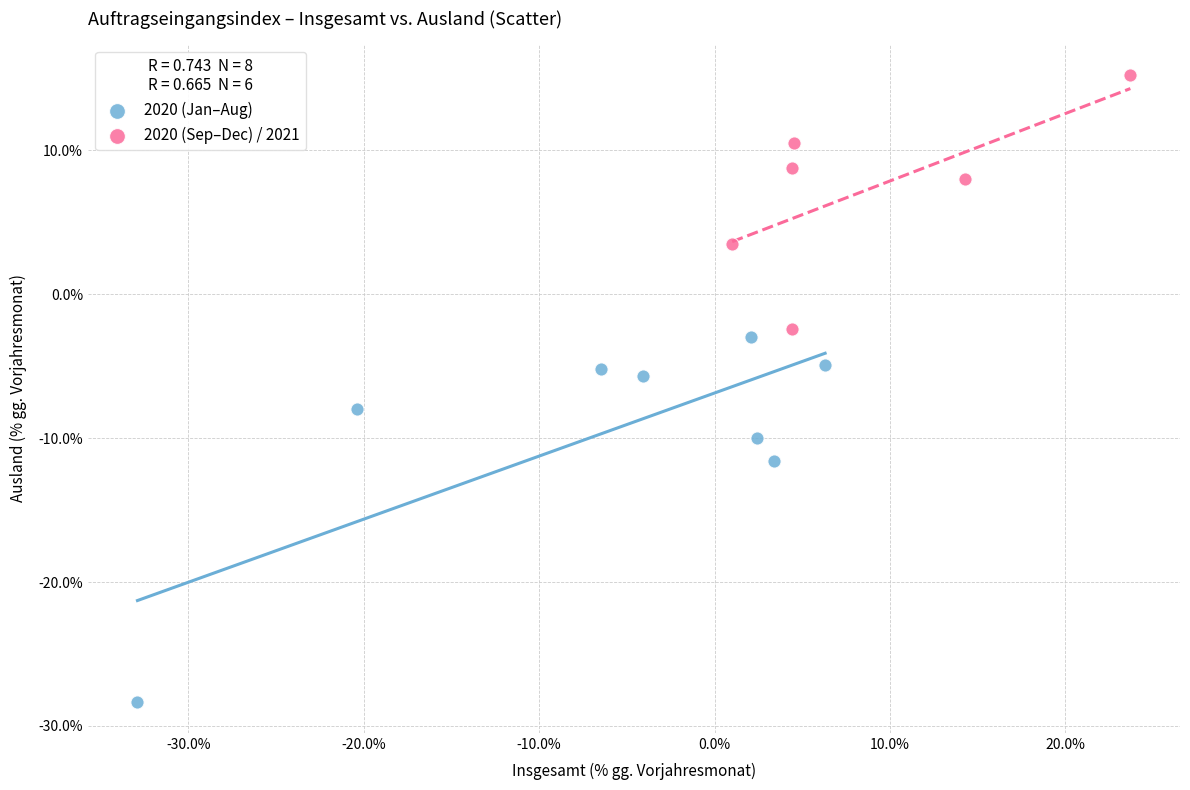

Which series contains the highest Y value?

2020 (Sep–Dec) / 2021